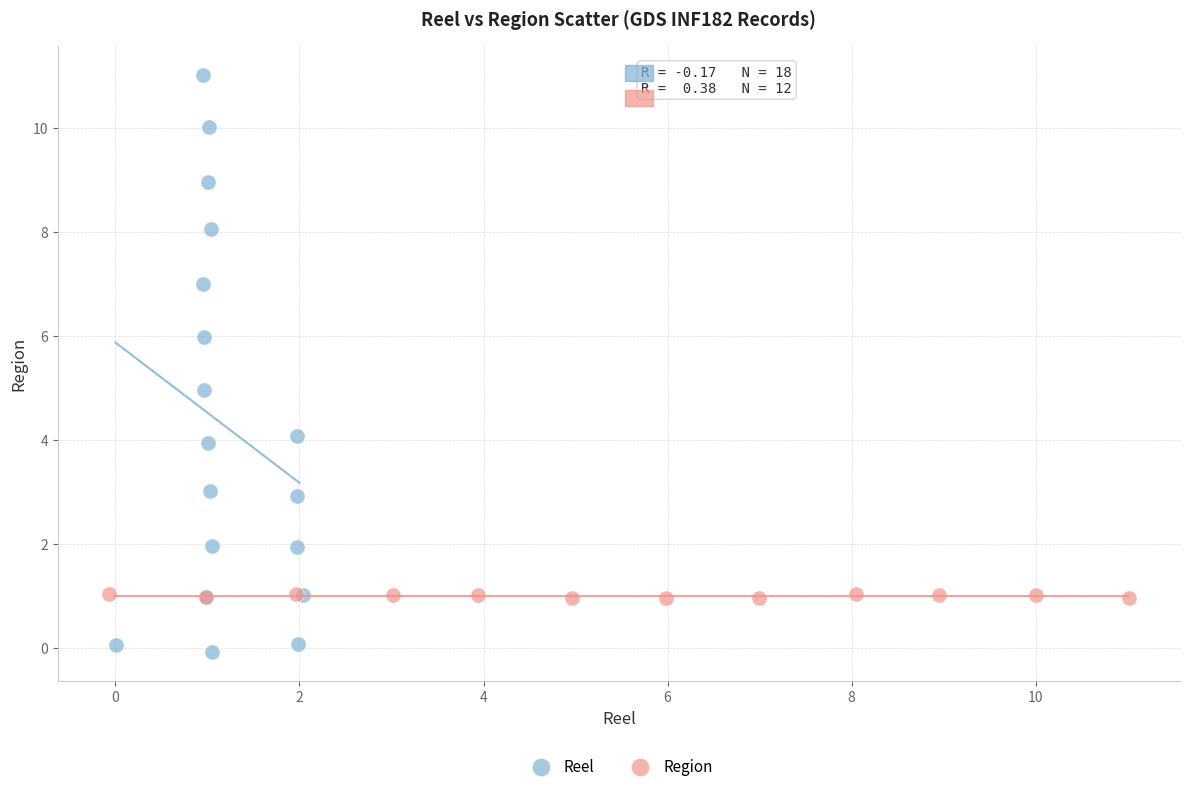

Which series has the largest Y range (max minus min)?

Reel